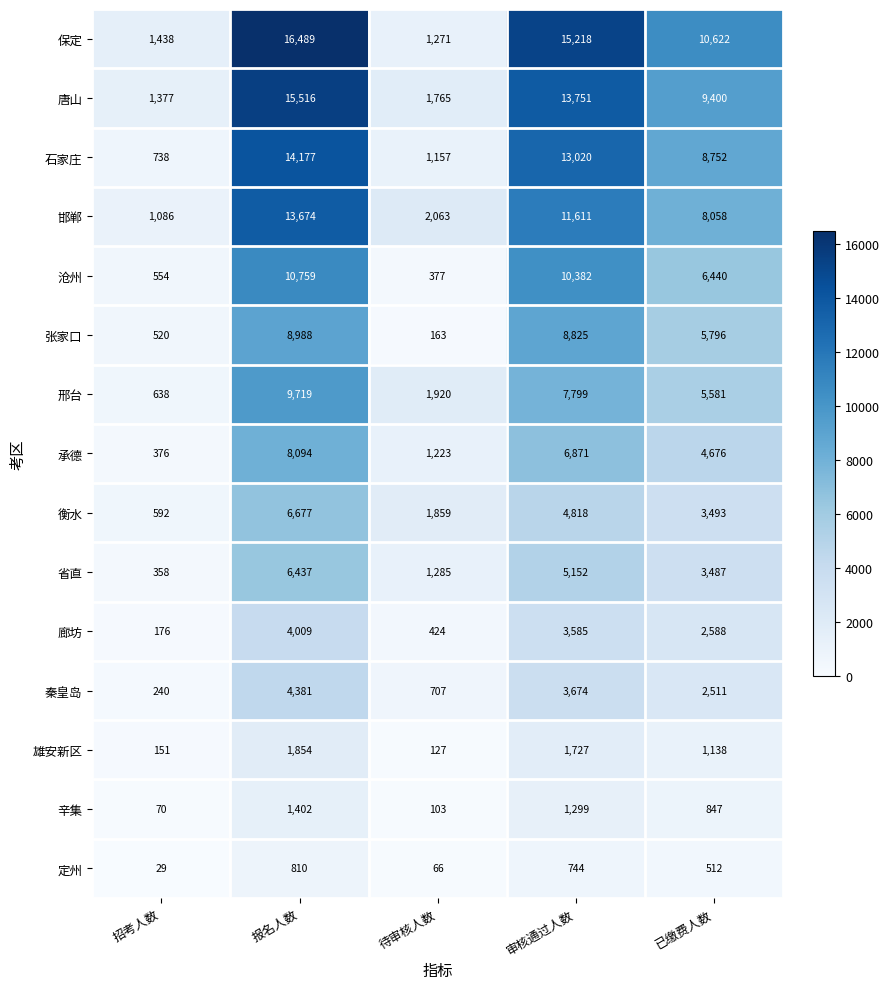

Rank the series by their maximum value, from highest to lowest.

保定, 唐山, 石家庄, 邯郸, 沧州, 邢台, 张家口, 承德, 衡水, 省直, 秦皇岛, 廊坊, 雄安新区, 辛集, 定州